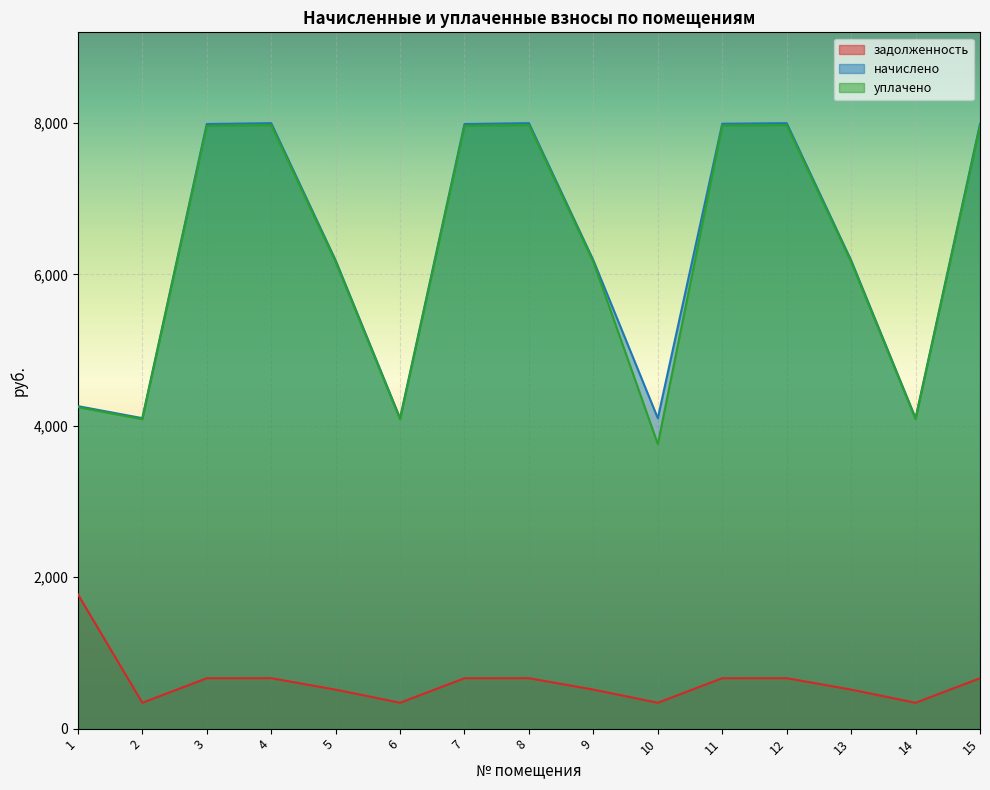

Reading left to right, extract all data points from this chart.

задолженность: 1775.0	341.8	665.6	666.5	514.8	341.8	665.6	666.5	515.5	341.7	665.9	666.2	515.4	341.8	665.6
начислено: 4260.0	4101.1	7986.8	7997.9	6185.5	4101.1	7986.8	7997.9	6185.5	4099.9	7990.4	7997.9	6185.5	4101.1	7986.8
уплачено: 4246.5	4088.1	7961.5	7972.6	6166.8	4087.0	7961.5	7972.6	6165.9	3758.3	7965.1	7972.2	6166.8	4089.1	7962.2